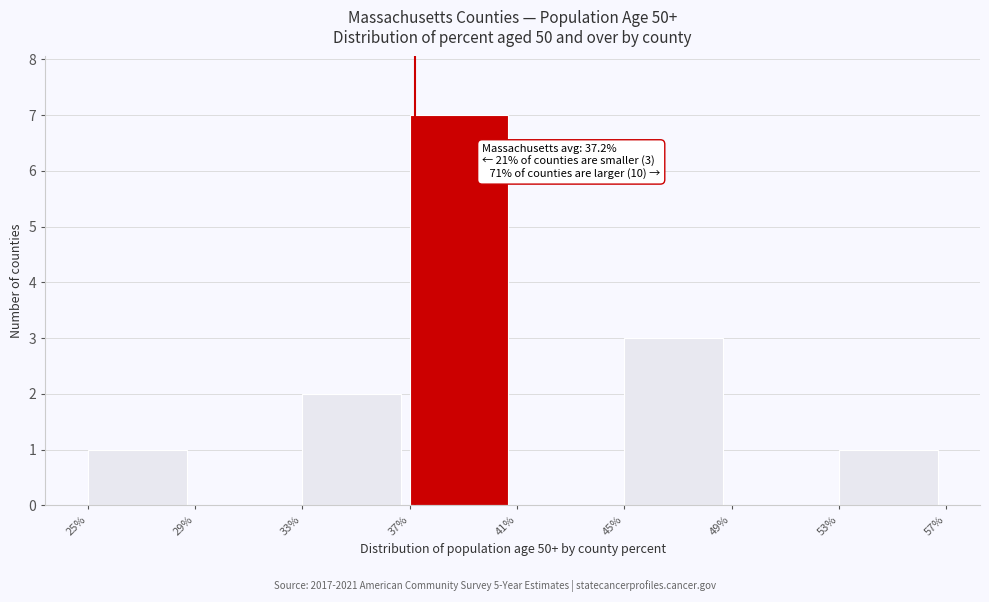

Which range on the x-axis has the tallest bar?

37% to 41%